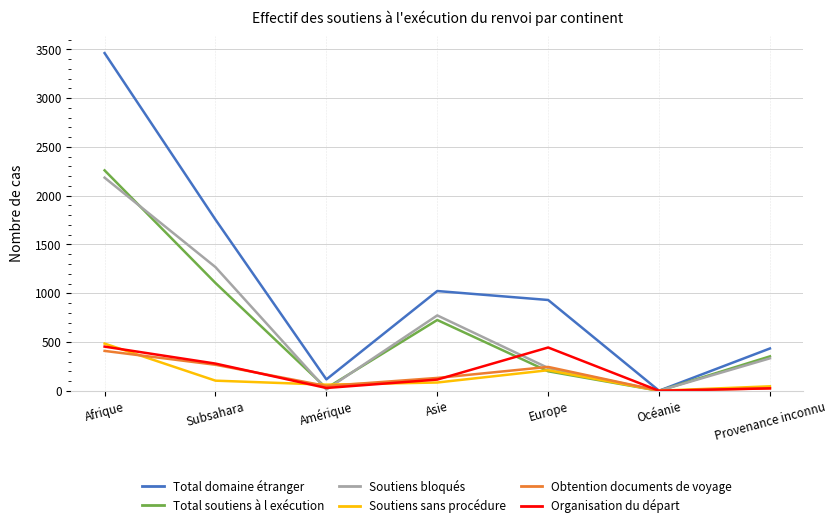

Is the value of Total soutiens à l exécution at Océanie greater than the value of Total domaine étranger at Asie?

No